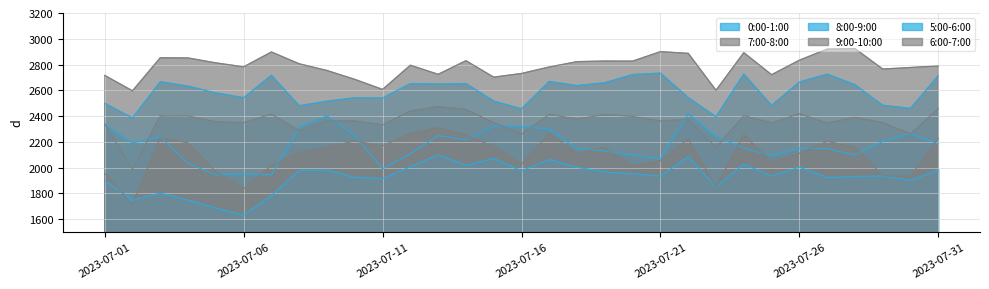

How many interior local valleys does the 8:00-9:00 series have?

10